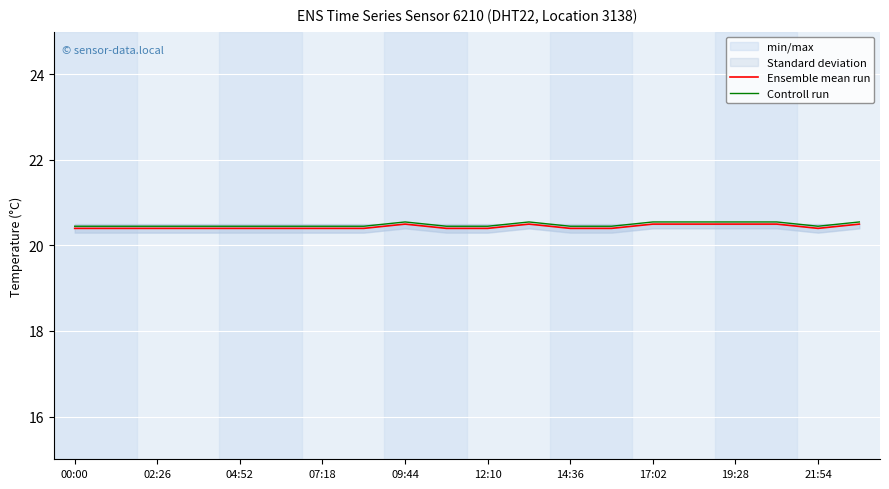

At how many categories does at least one series exceed 20?

20